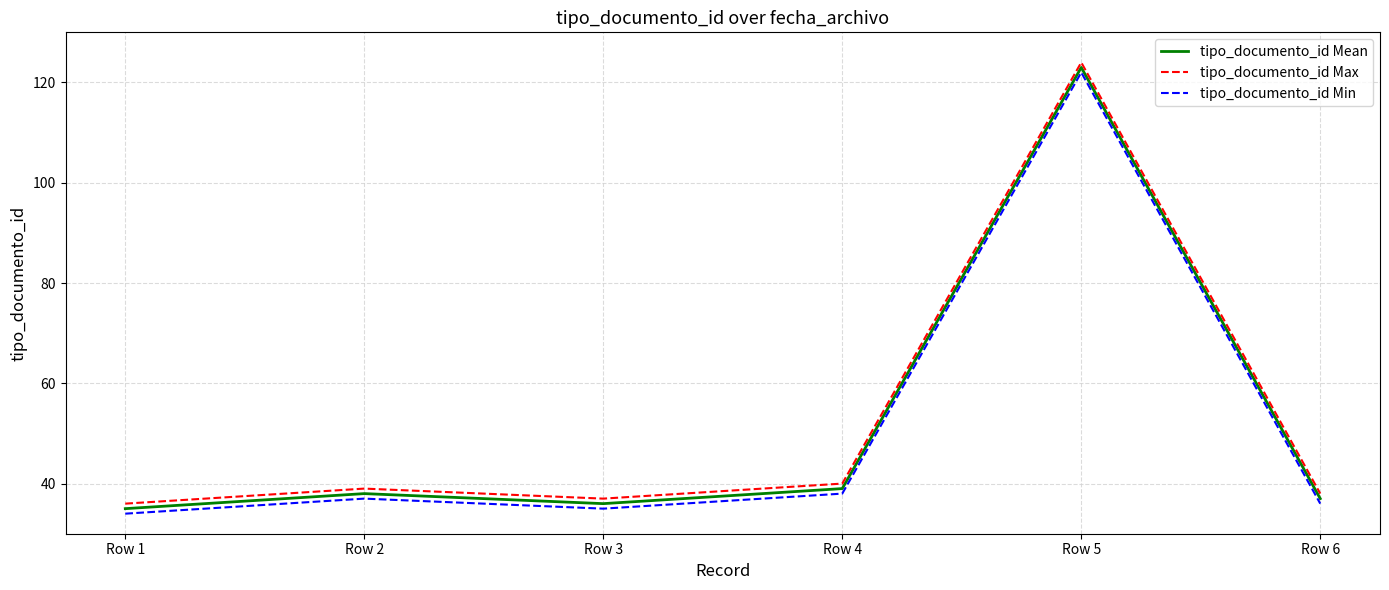

At which category does the chart reach its minimum across all series?

Row 1